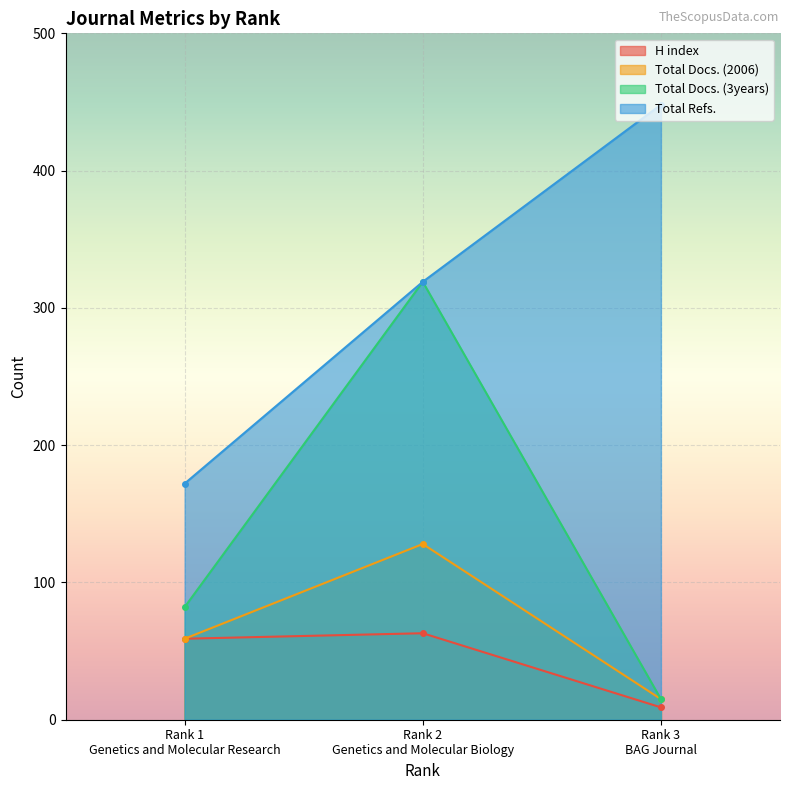

Which has a higher value, Rank 2
Genetics and Molecular Biology or Rank 3
BAG Journal?

Rank 2
Genetics and Molecular Biology